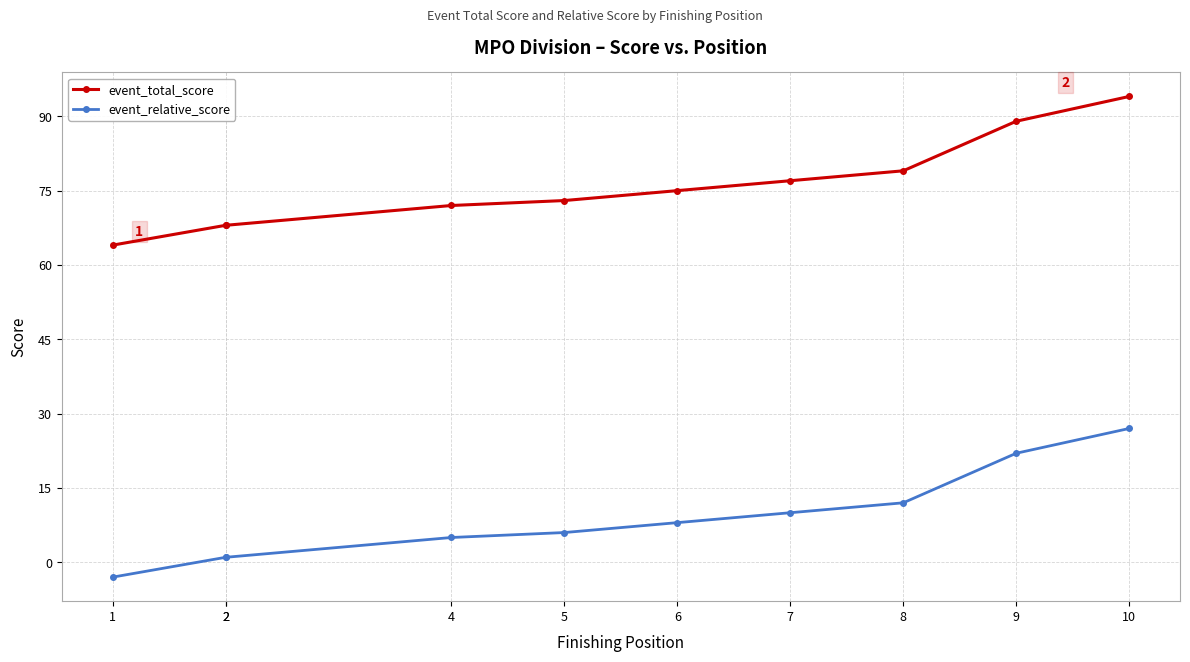

Is it true that event_total_score equals 77 at 7?

True